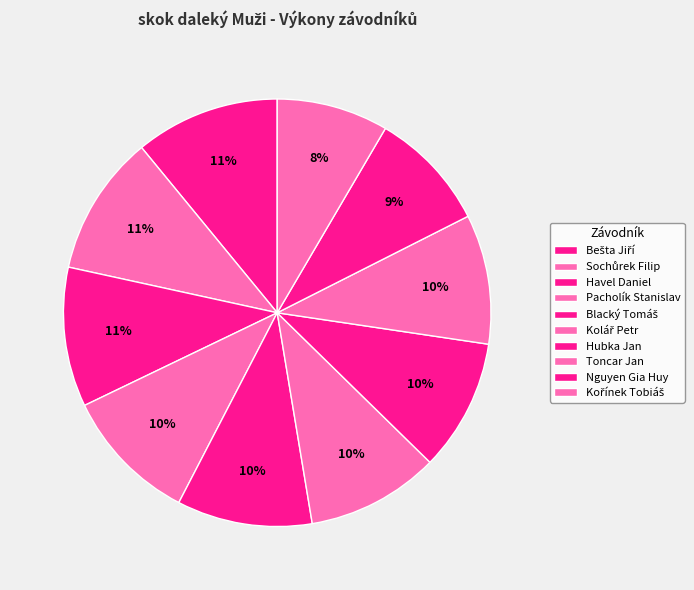

How many slices are in this pie chart?

10